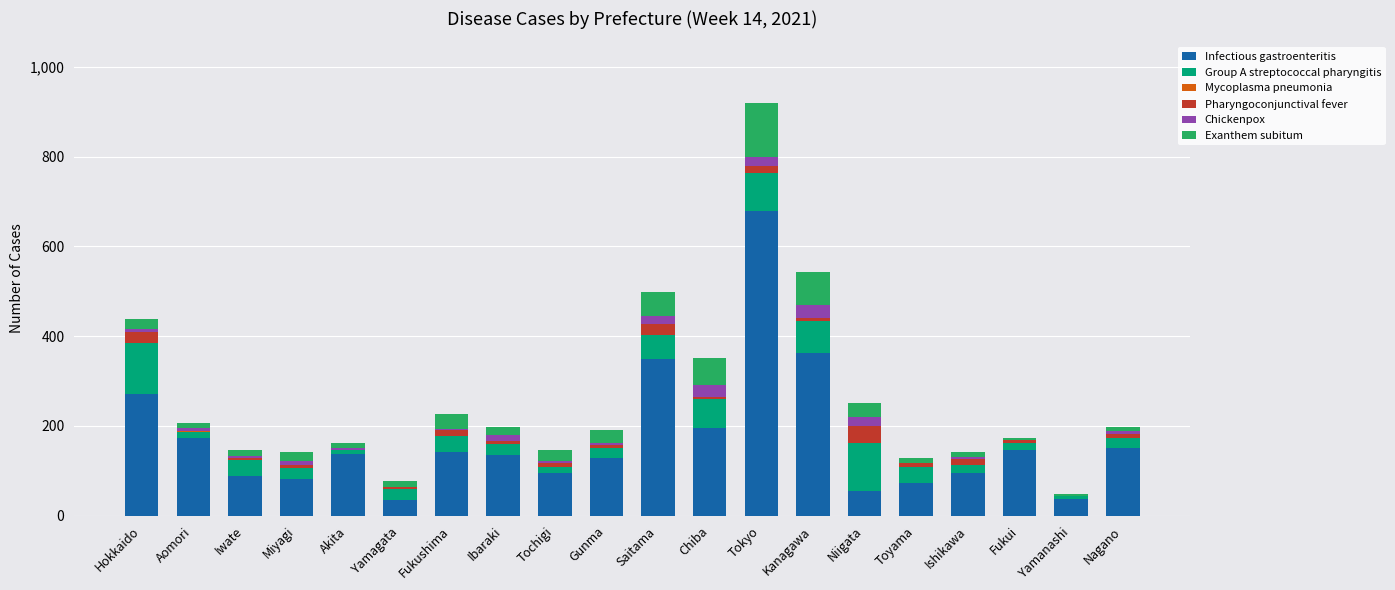

True or false: Infectious gastroenteritis has a value of 145 at Miyagi.

False